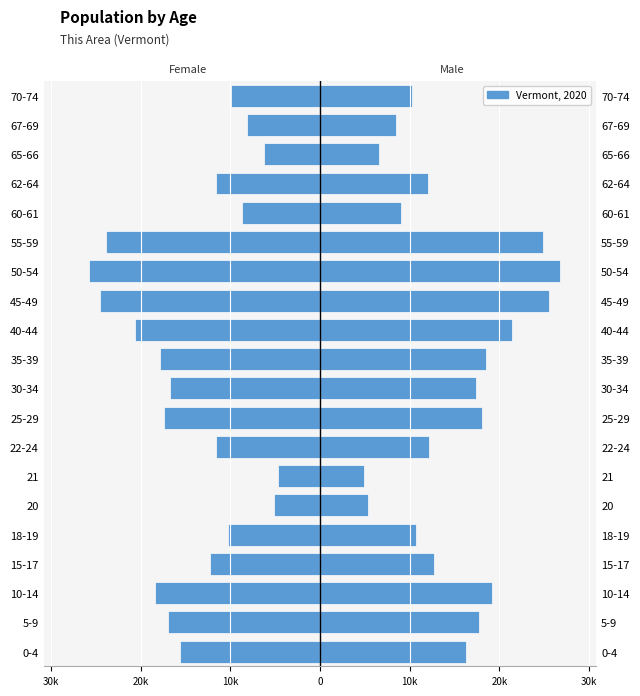

Does the chart contain stacked bars?

No